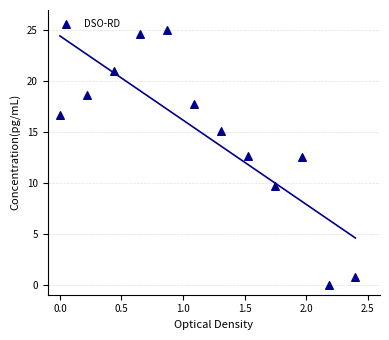

What is the range of X values (max minus min)?

2.4